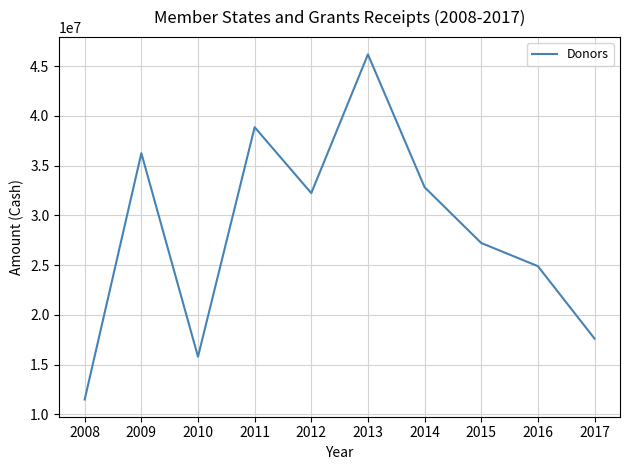

Rank the categories by value from highest to lowest.

2013, 2011, 2009, 2014, 2012, 2015, 2016, 2017, 2010, 2008